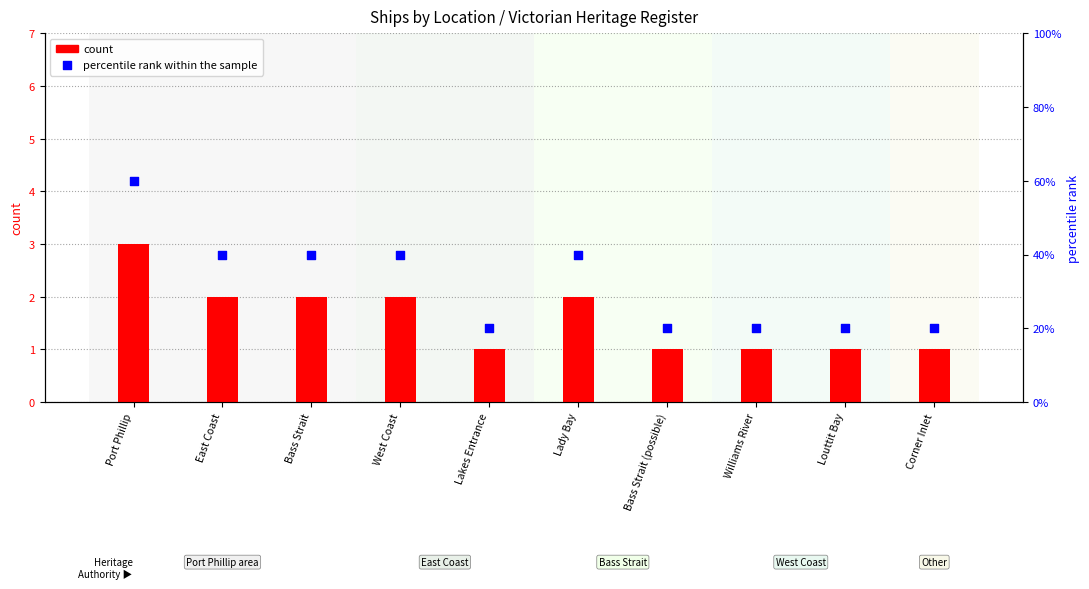

Which series has the largest Y range (max minus min)?

percentile rank within the sample